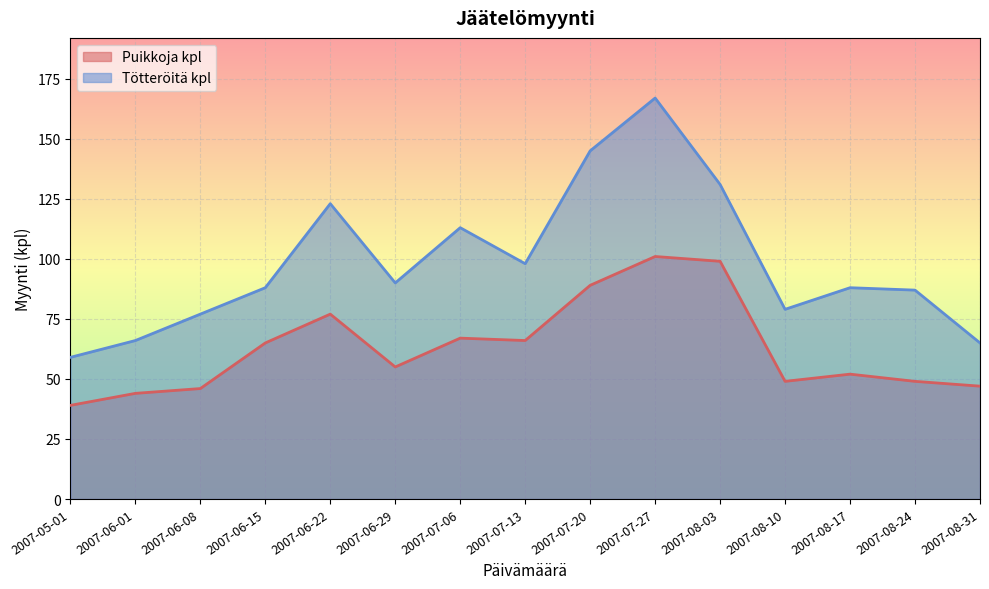

Which series changed the most between 2007-06-01 and 2007-08-03?

Tötteröitä kpl